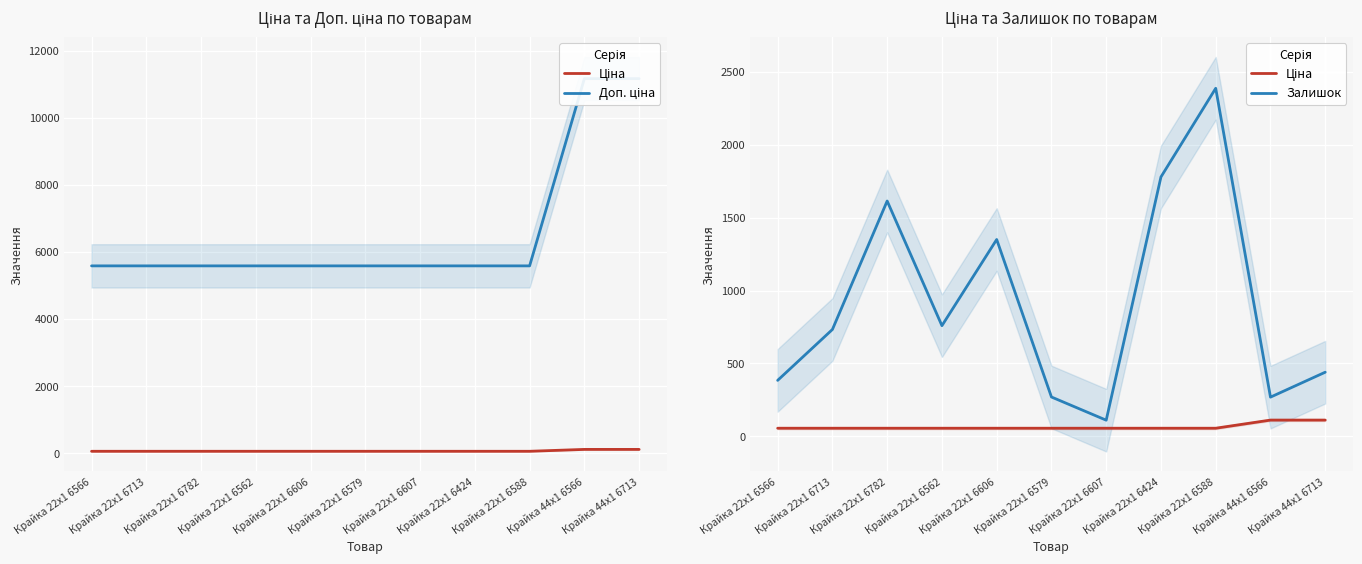

Reading left to right, what are all the values shown in this chart?

Ціна: 55.9	55.9	55.9	55.9	55.9	55.9	55.9	55.9	55.9	111.7	111.7
Доп. ціна: 5585.0	5585.0	5585.0	5585.0	5585.0	5585.0	5585.0	5585.0	5585.0	11169.0	11169.0
Залишок: 384.0	733.0	1614.0	759.0	1350.0	270.0	111.0	1779.0	2387.0	269.0	440.0